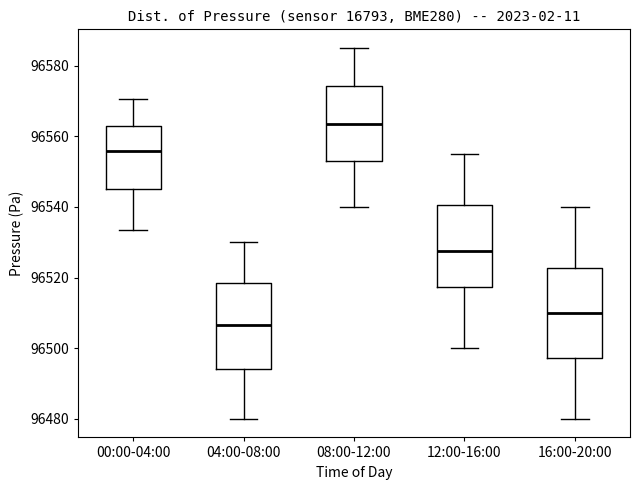

Which box has the lowest median line?

04:00-08:00